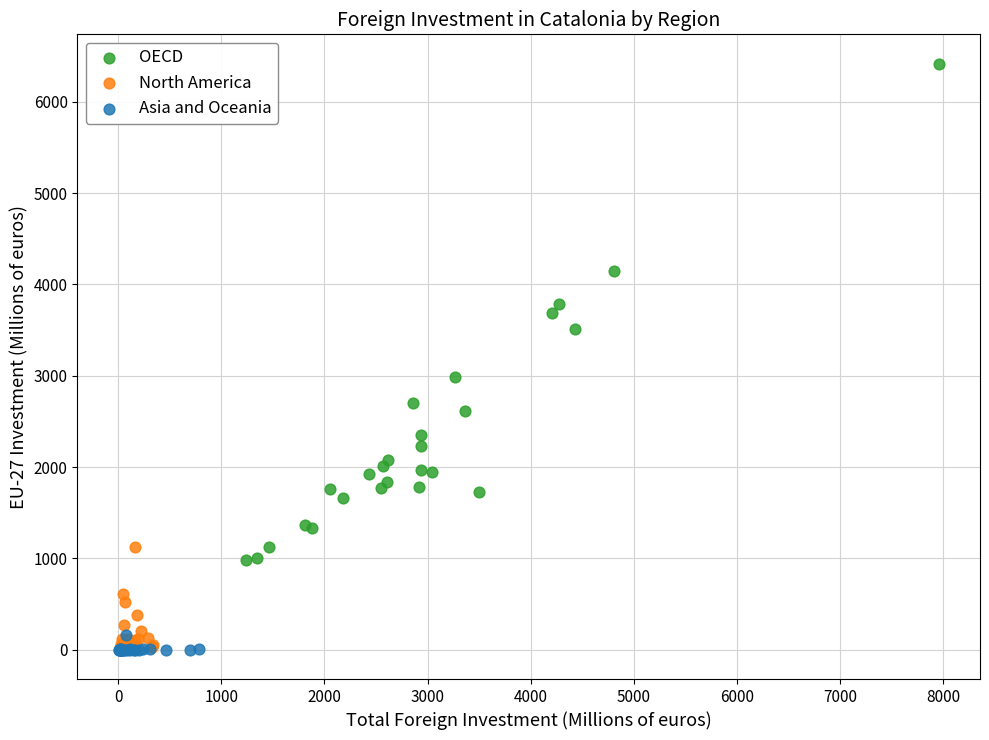

Which series contains the highest Y value?

OECD